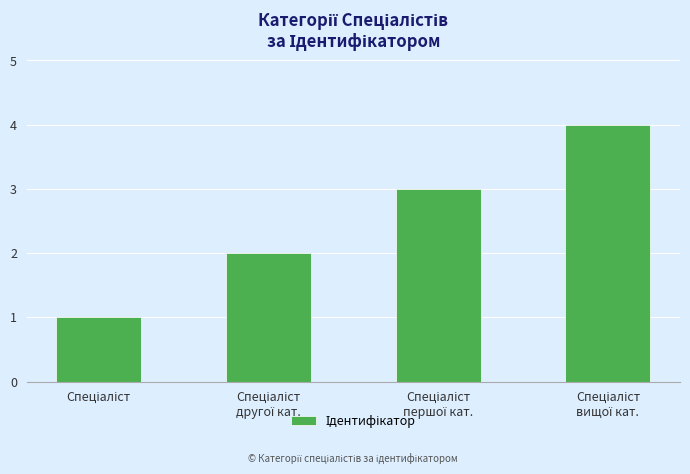

What is the smallest value displayed?

1